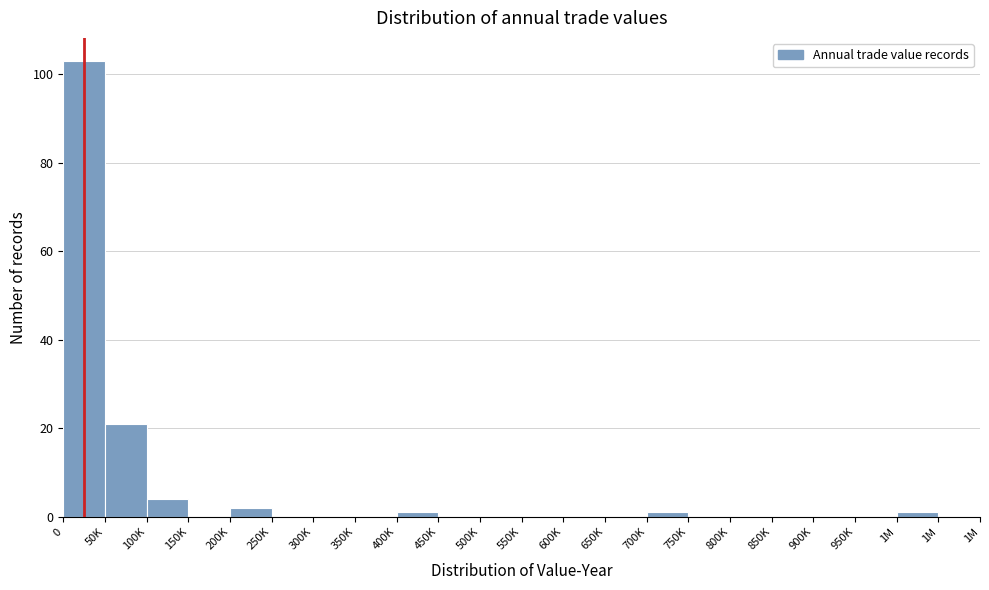

Count the number of data series in this chart.

1